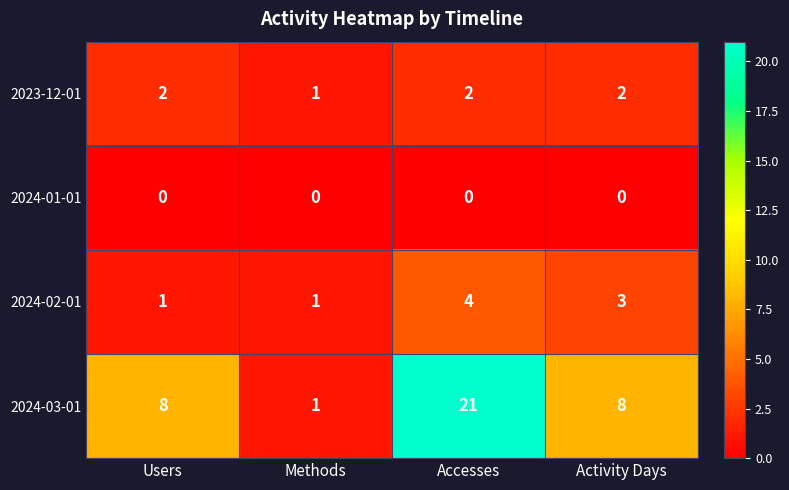

How many categories are shown in the chart?

4